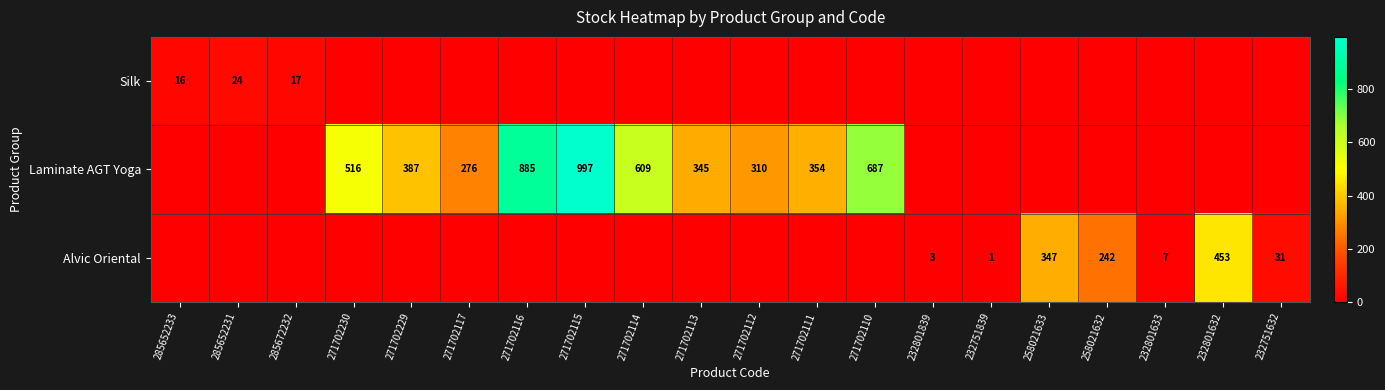

The value of Alvic Oriental at 232751839 is 1. True or false?

True